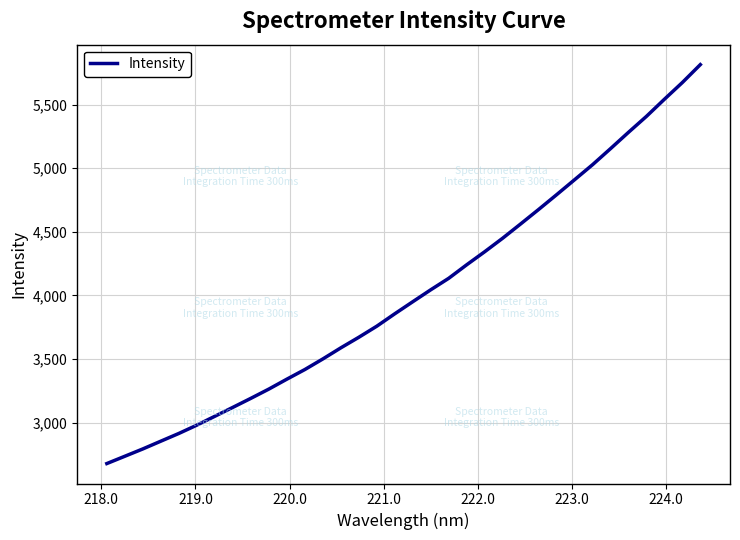

How many lines are shown in the chart?

1